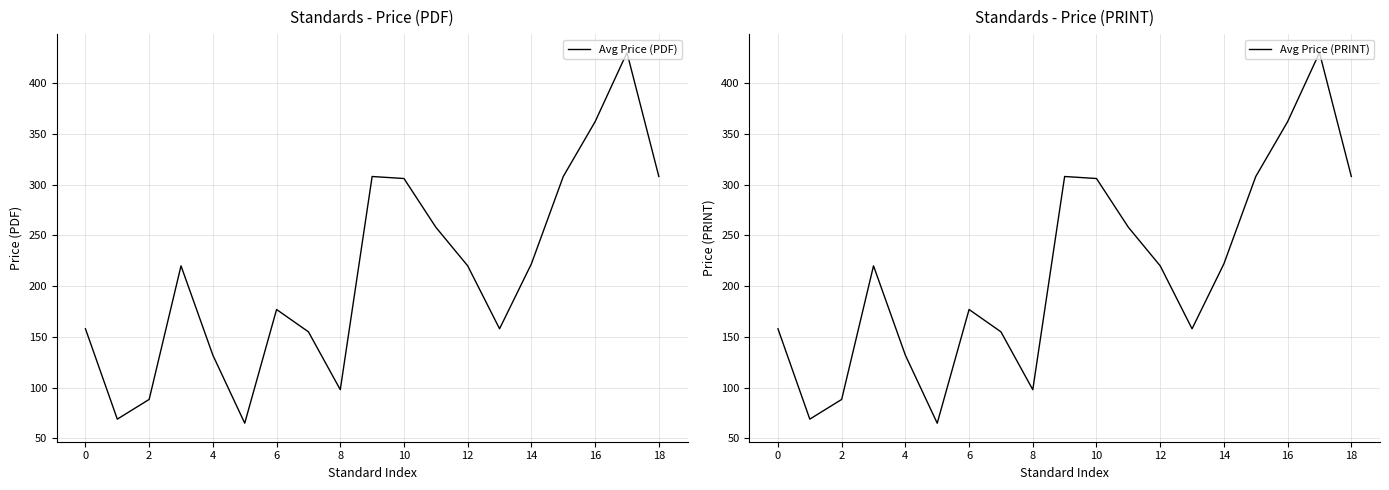

Is this an area chart (filled region under the line)?

No